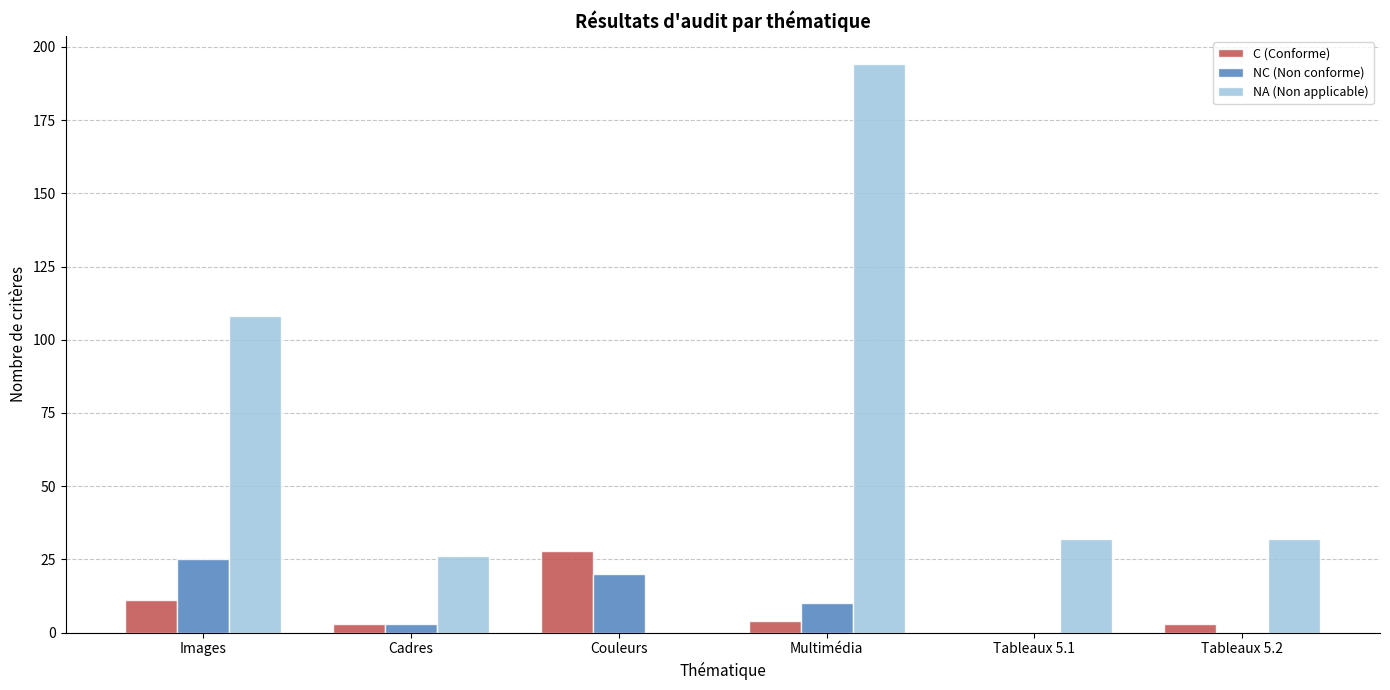

Which series has the largest total across all categories?

NA (Non applicable)